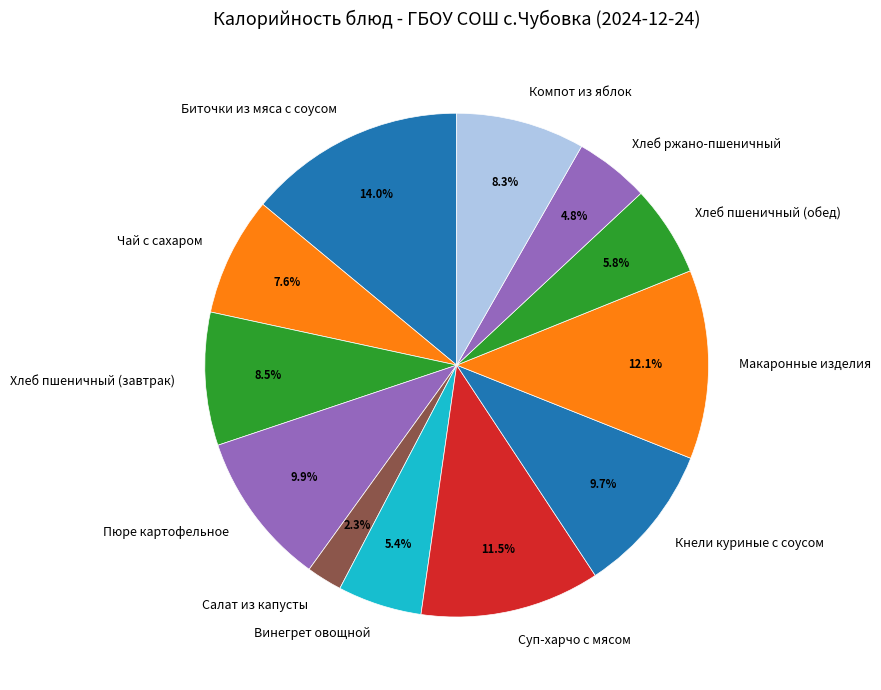

Which slice is the largest?

Биточки из мяса с соусом